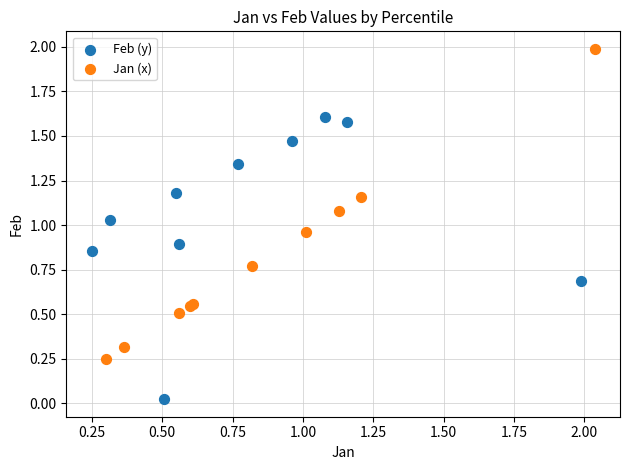

Which series has the largest Y range (max minus min)?

Jan (x)